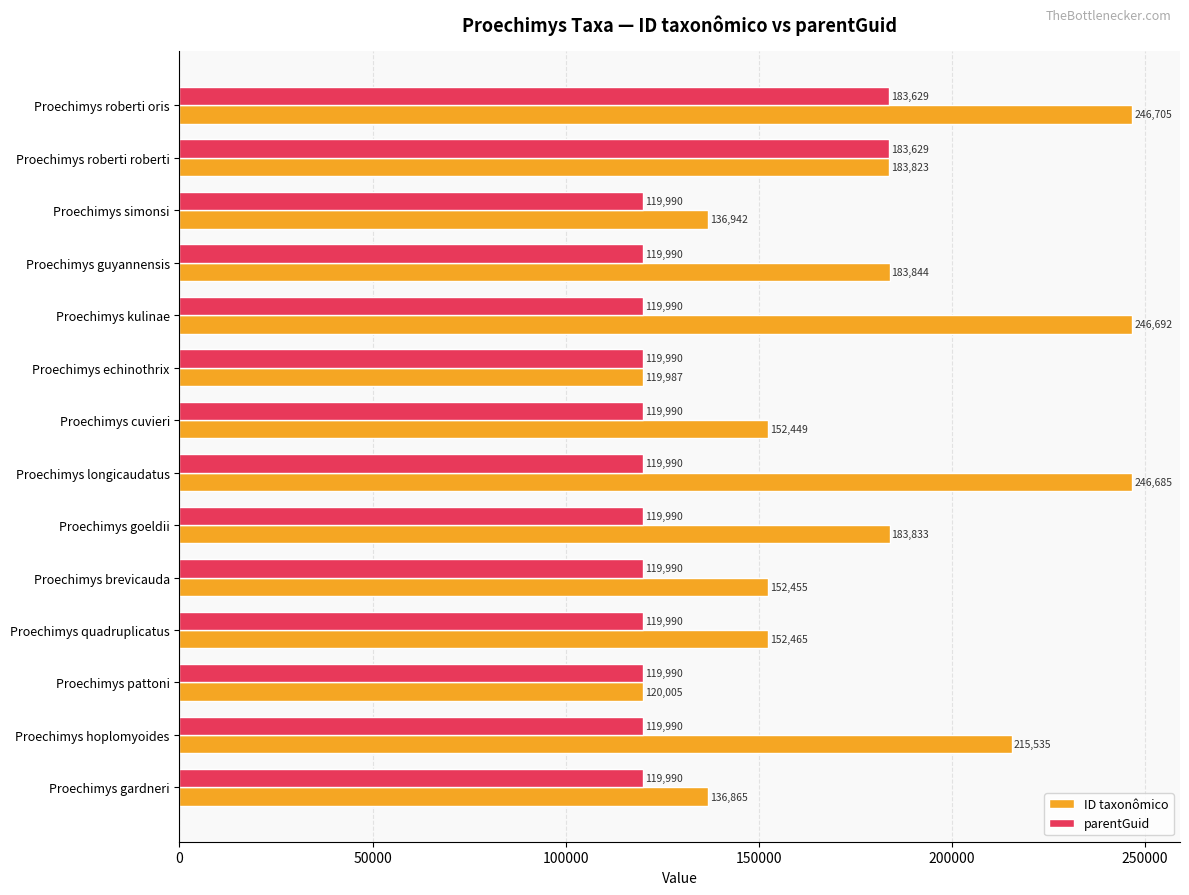

The value of ID taxonômico at Proechimys cuvieri is 231576. True or false?

False